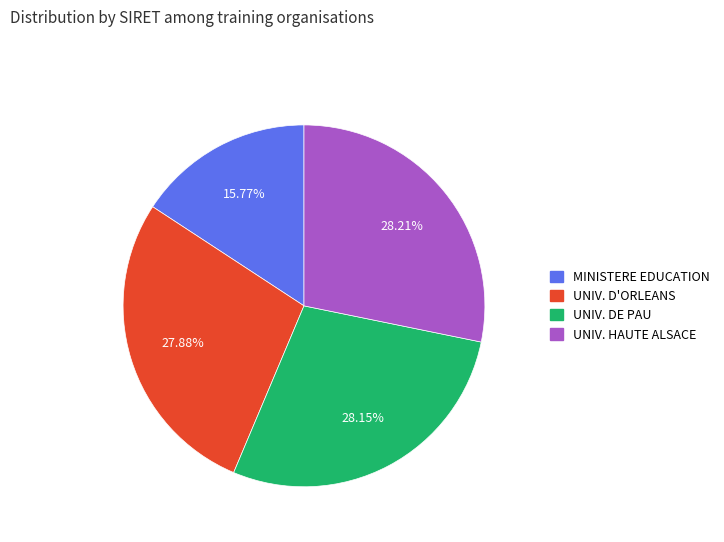

Is there any slice that represents more than half of the pie?

No